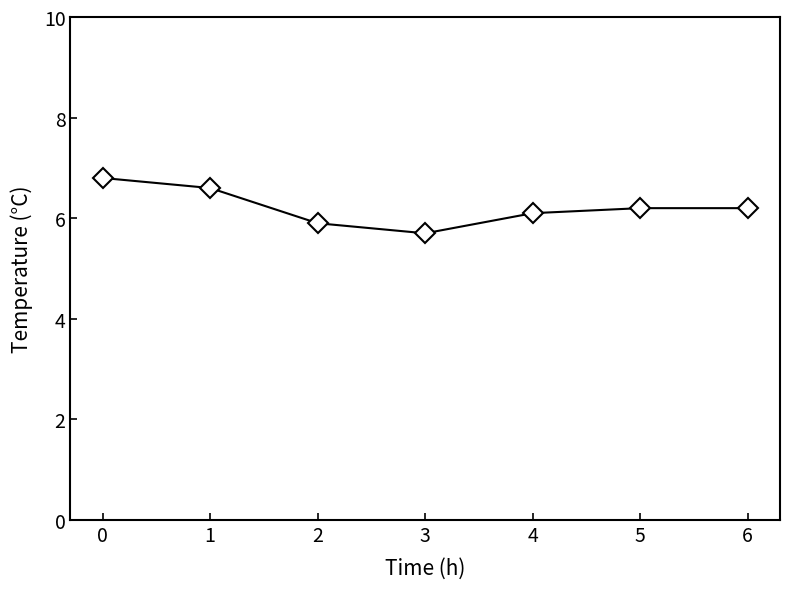

What is the value of the 6th point from the left?

6.2